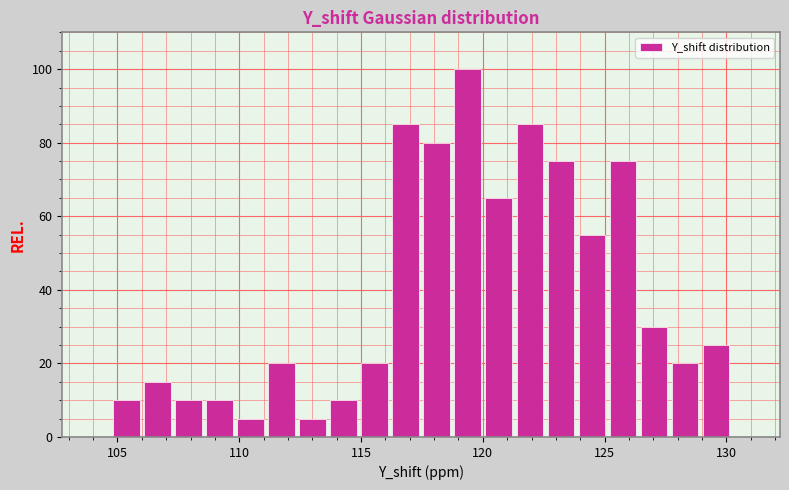

Around what value on the x-axis is the tallest bar? Give the approximate position of its centre, as read against the axis.

119.5